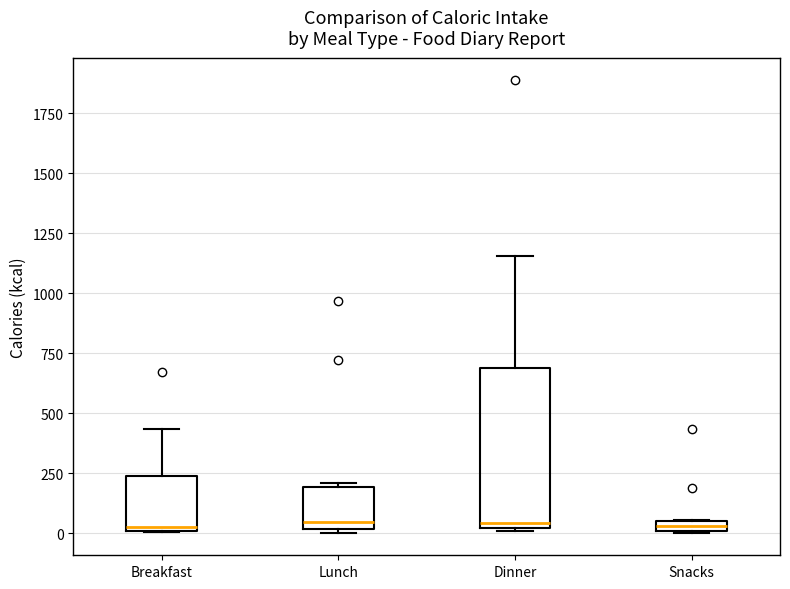

Which box is the tallest, from its lower edge to its upper edge?

Dinner